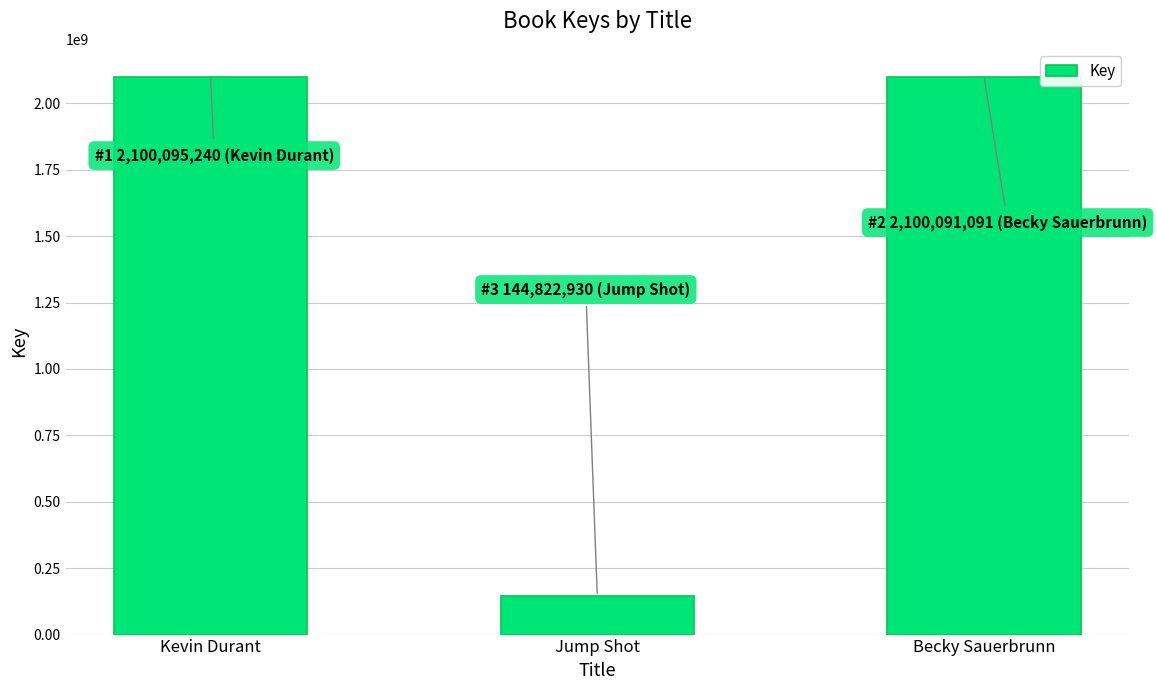

What is the label of the 2nd bar from the left?

Jump Shot